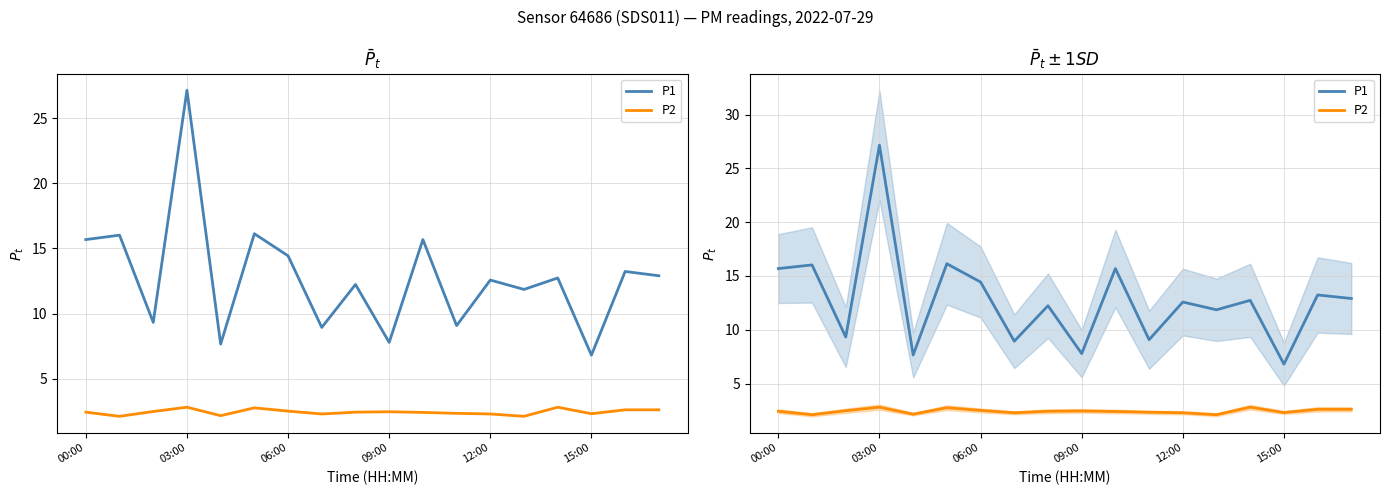

True or false: P2 and P1 intersect in this chart.

False